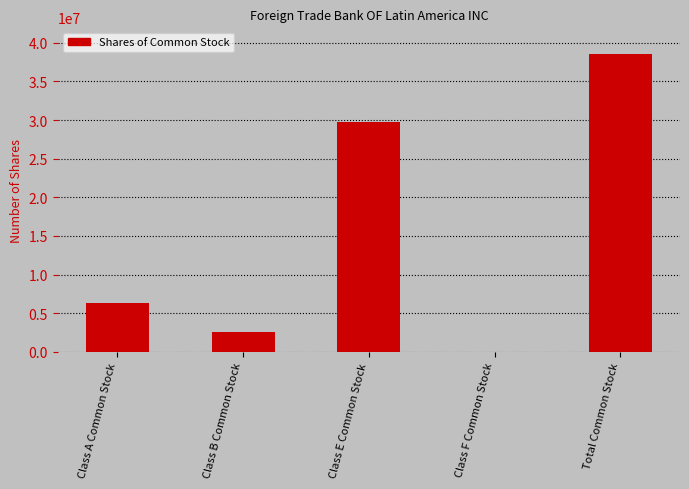

What is the sum of the values at Class B Common Stock and Class F Common Stock?

2520422